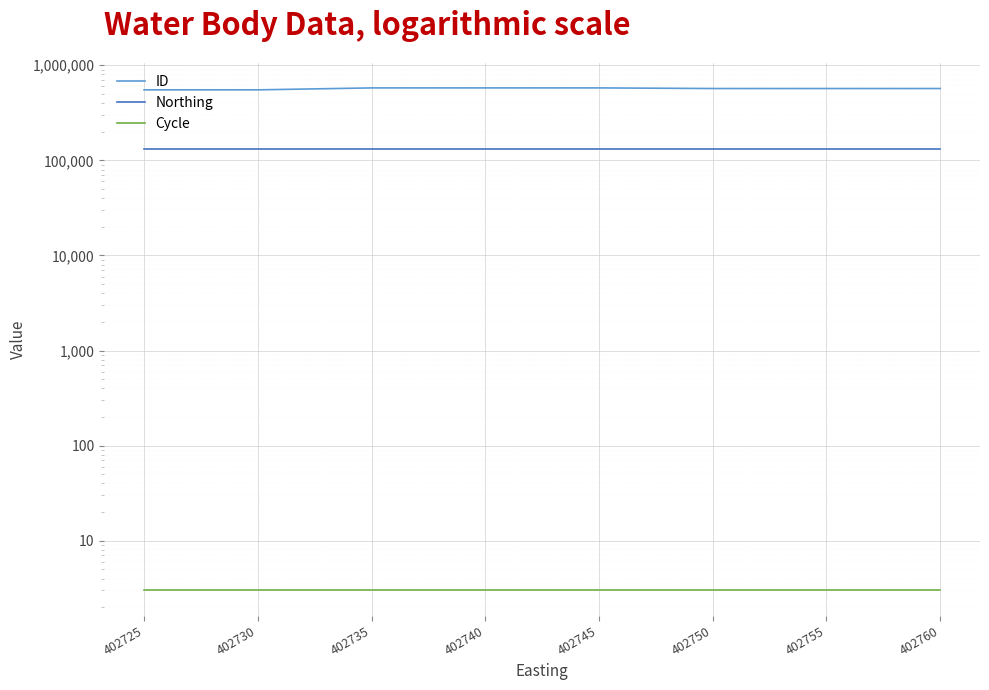

What is the difference between the second highest and second lowest values in the ID series?

26649